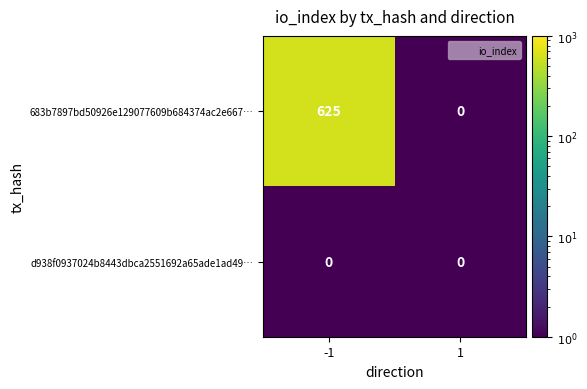

Is it true that 683b7897bd50926e129077609b684374ac2e667… equals 0 at 1?

True